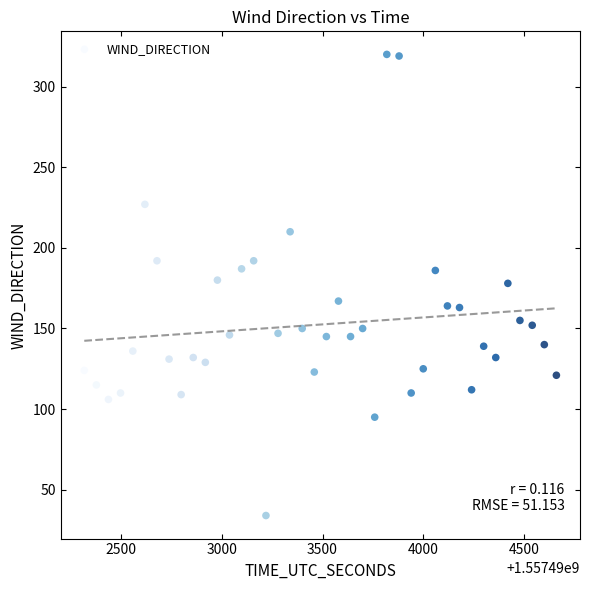

What is the range of Y values (max minus min)?

286